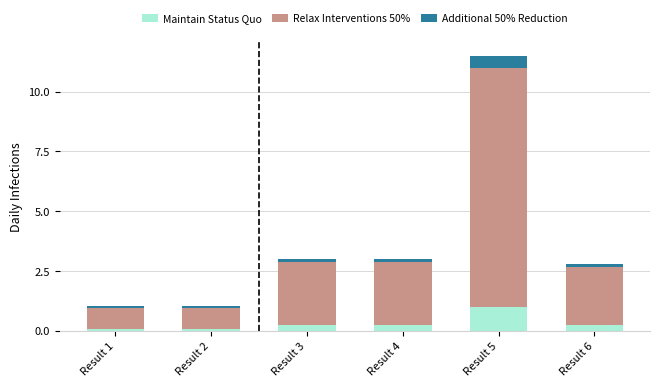

The Maintain Status Quo series shows 0.1 at Result 2. True or false?

True